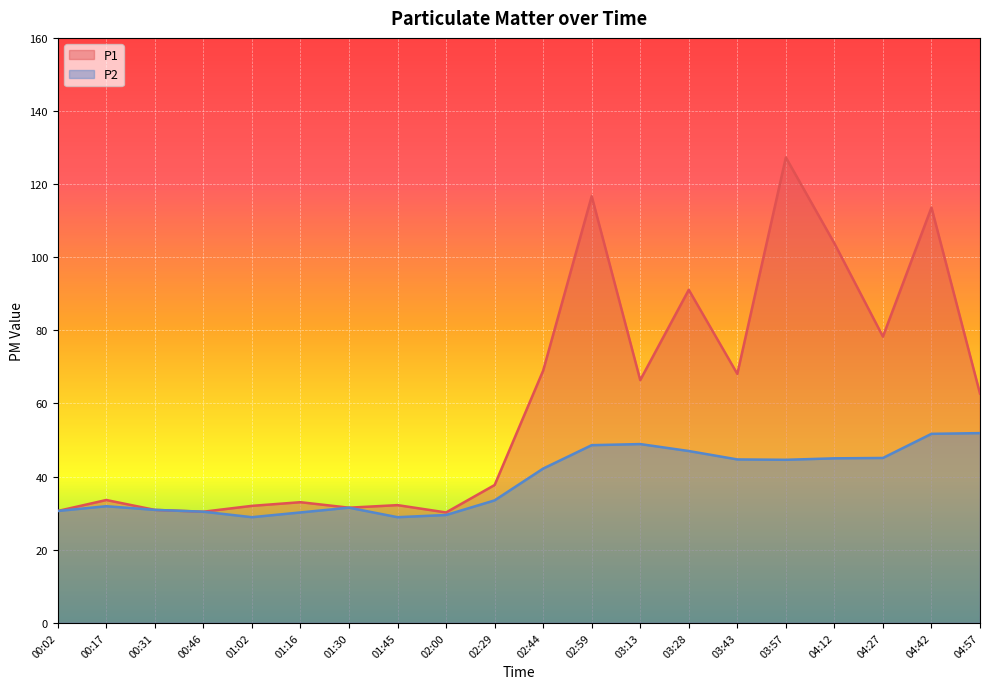

What is the value of the P1 point at the 17th from the left?

103.8